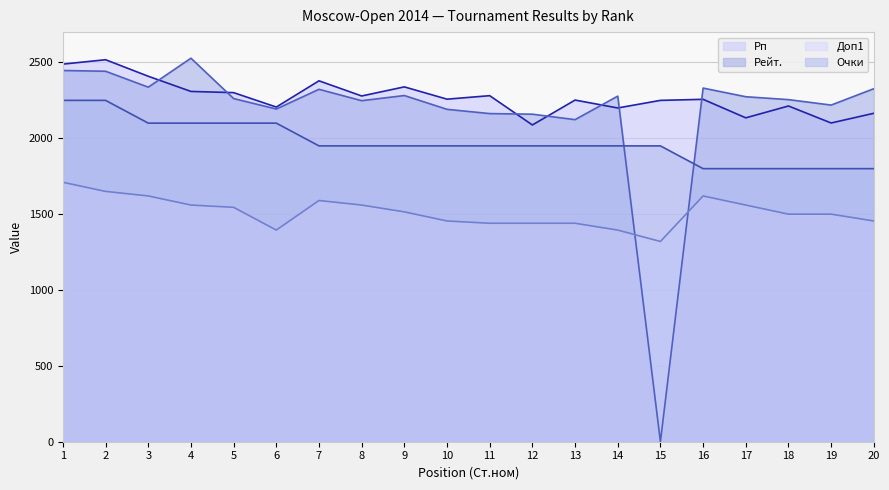

What is the greatest value displayed?

2528